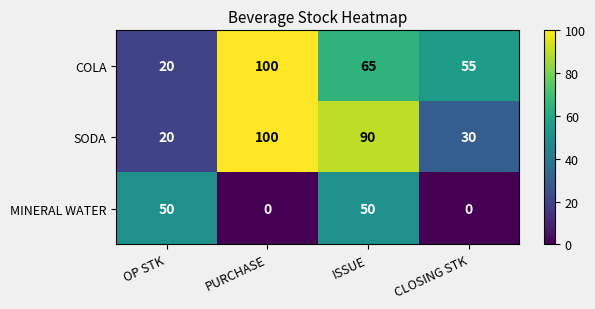

Reading left to right, extract all data points from this chart.

COLA: 20	100	65	55
SODA: 20	100	90	30
MINERAL WATER: 50	0	50	0